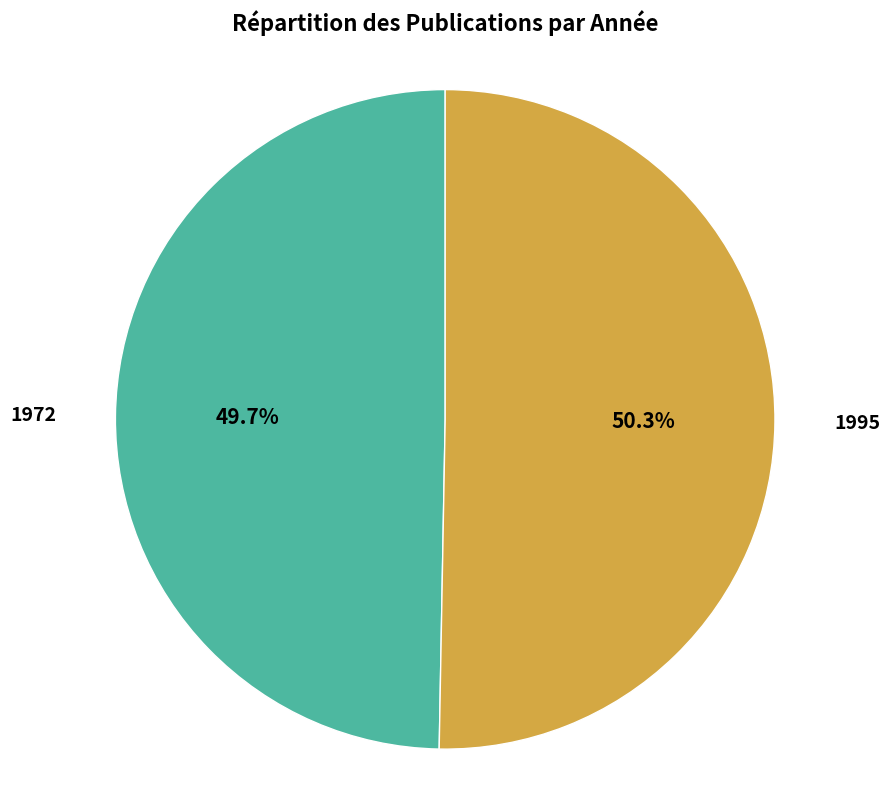

To the nearest percent, what is the average slice percentage?

50%